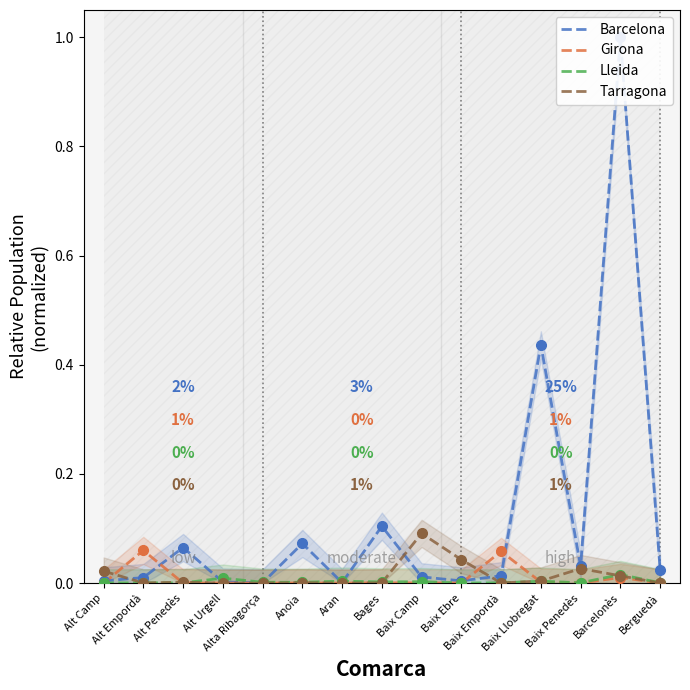

At how many categories does at least one series exceed 0?

15